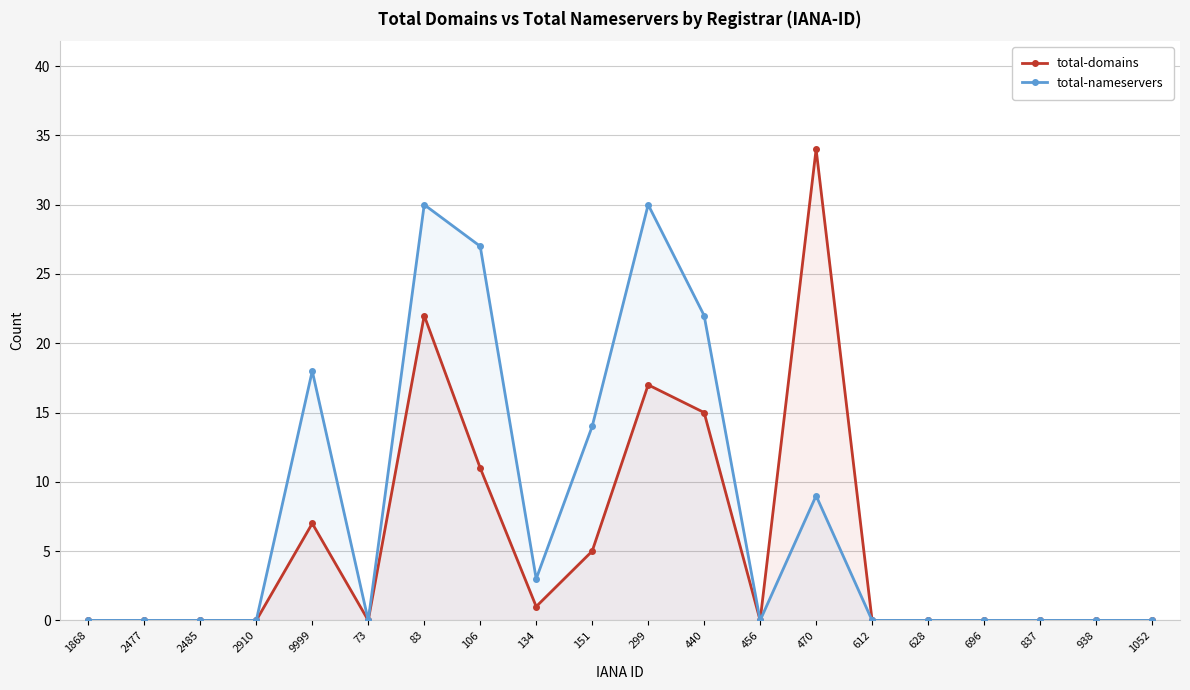

Rank the series by their average value, from lowest to highest.

total-domains, total-nameservers